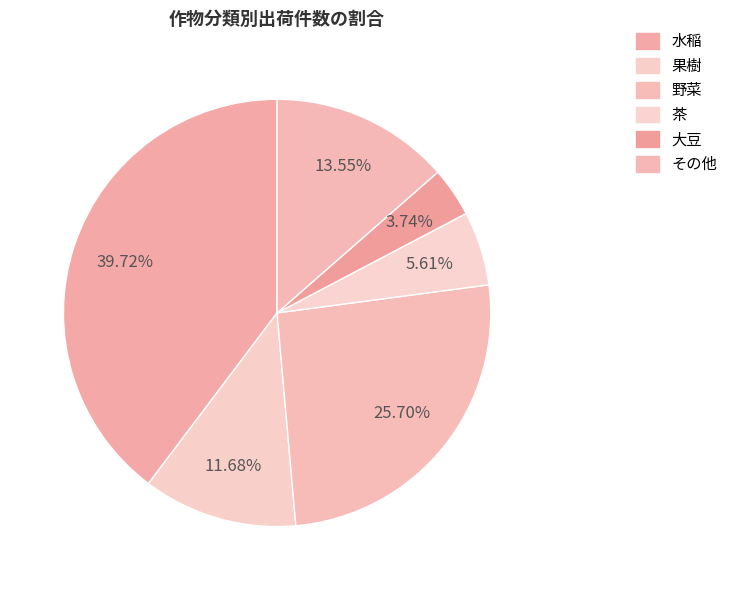

To the nearest percent, what percentage of the pie is その他?

14%